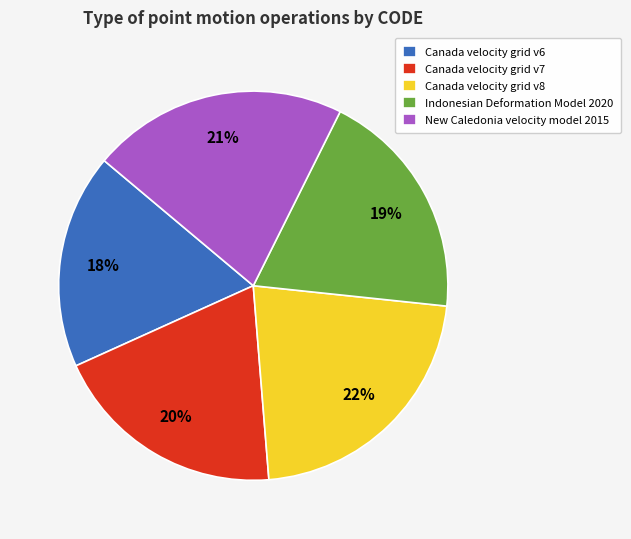

Is there any slice that represents more than half of the pie?

No